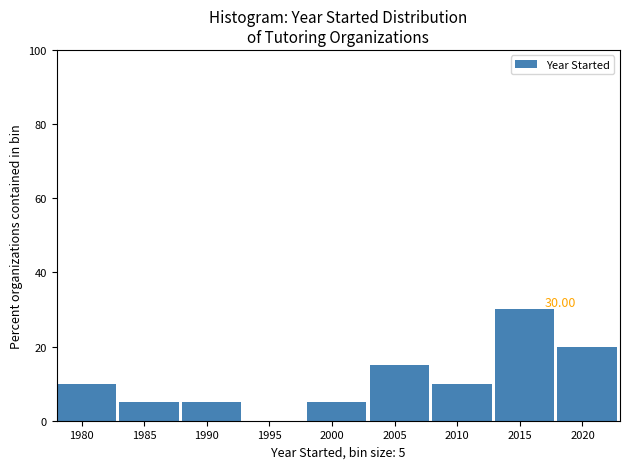

Over which range of the x-axis is the bar tallest?

2013 to 2018